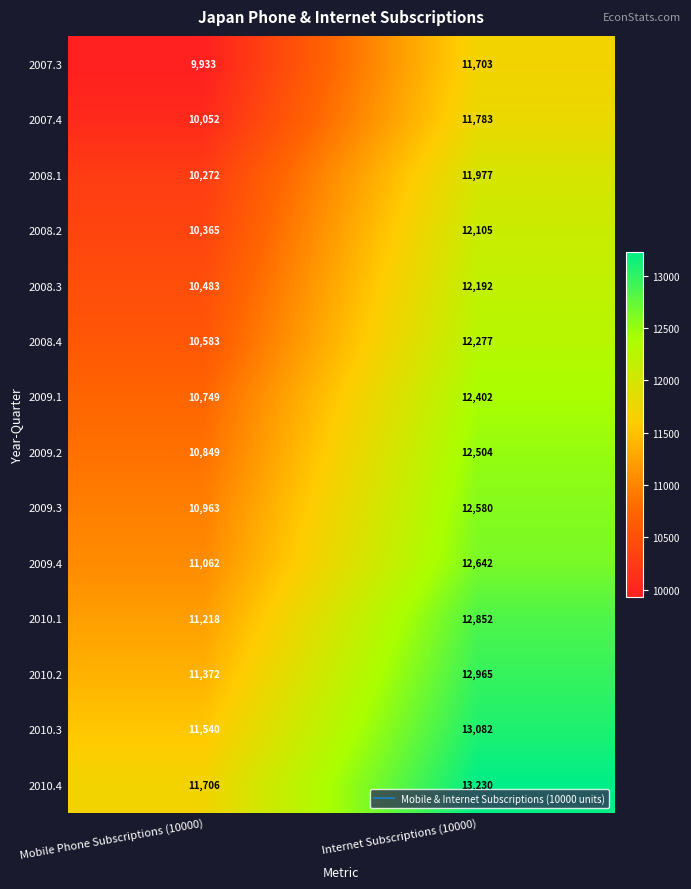

True or false: 2009.4 has a value of 7033 at Internet Subscriptions (10000).

False